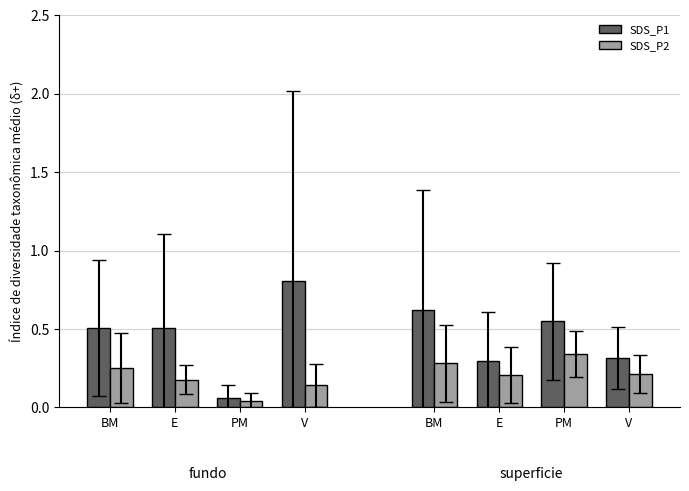

How many categories are shown in the chart?

4